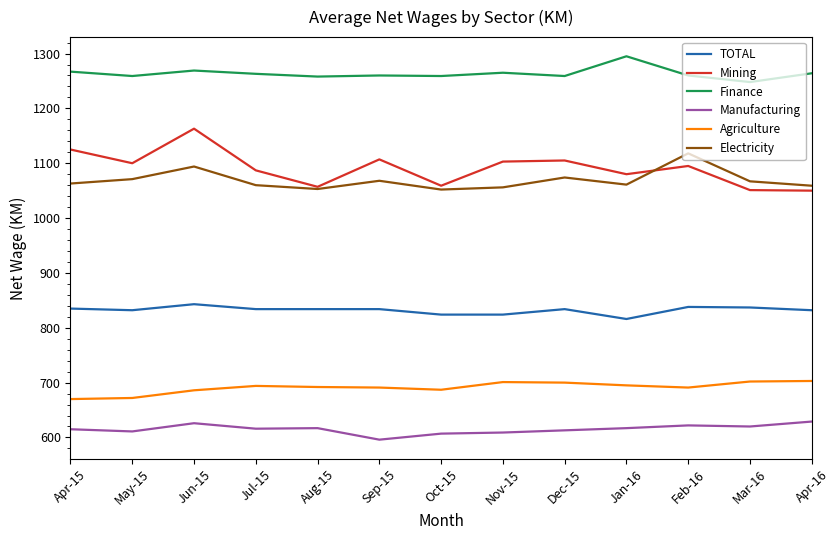

What value does the Mining series have at Oct-15, to the nearest 50?

1050